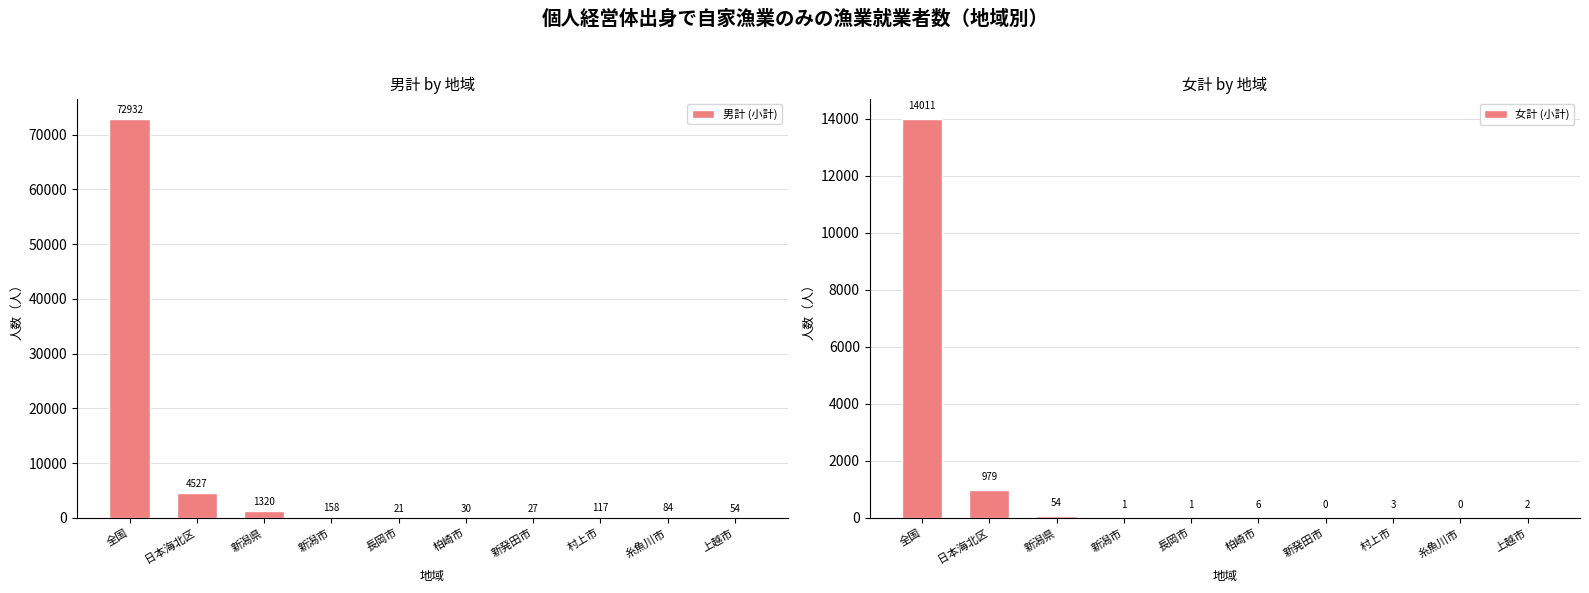

What is the difference between the 女計 (小計) values at 糸魚川市 and 日本海北区?

979